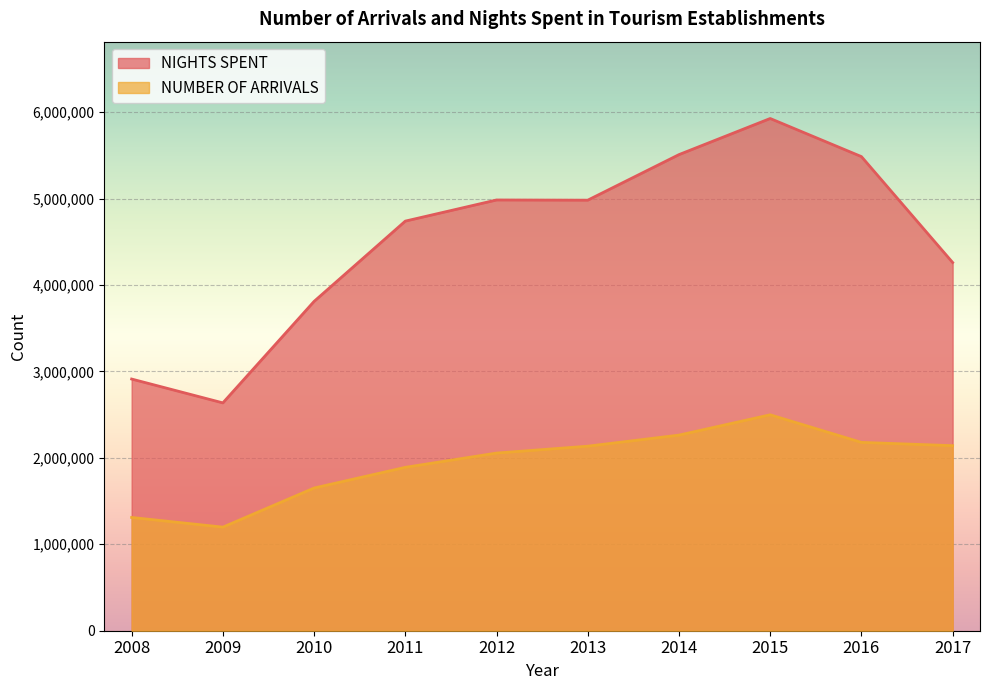

In NIGHTS SPENT, how many points are higher than both neighbors (excluding endpoints)?

2